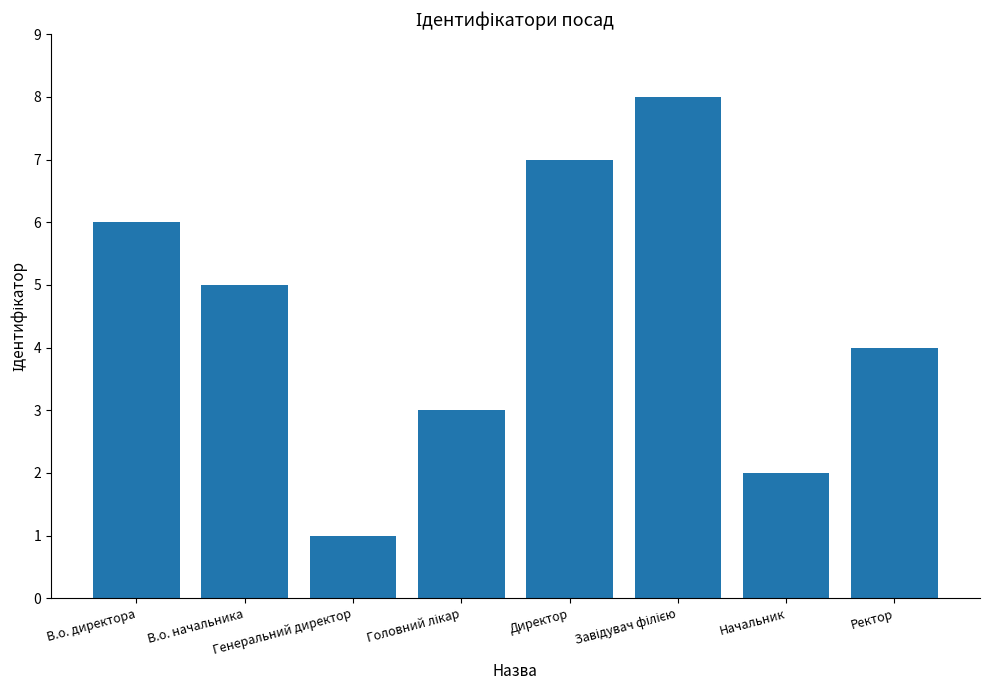

What is the label of the 3rd bar from the left?

Генеральний директор